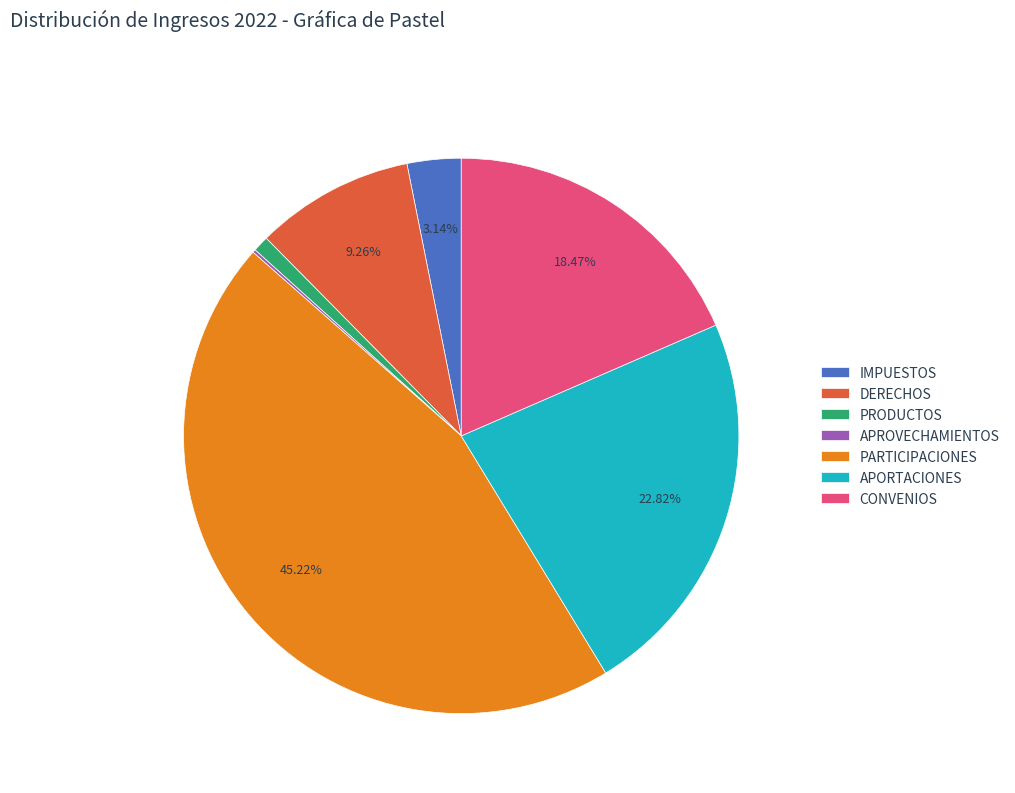

Which category has the biggest portion of the pie?

PARTICIPACIONES